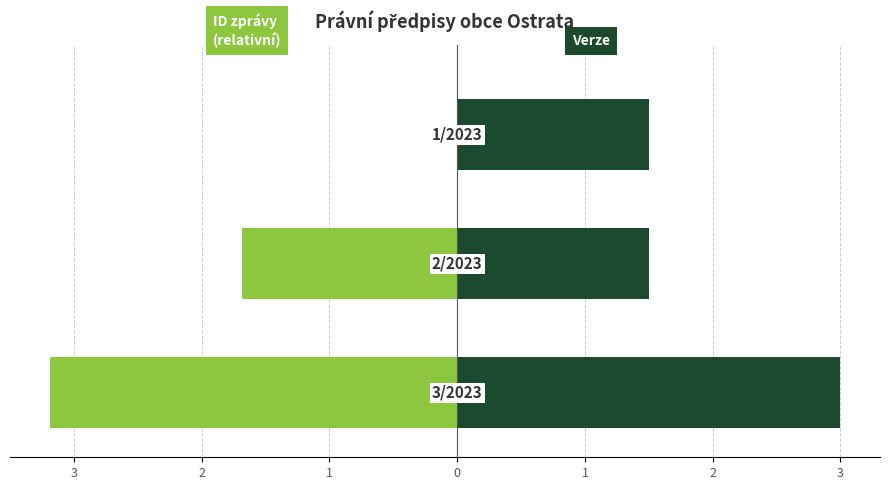

Count the number of data series in this chart.

2